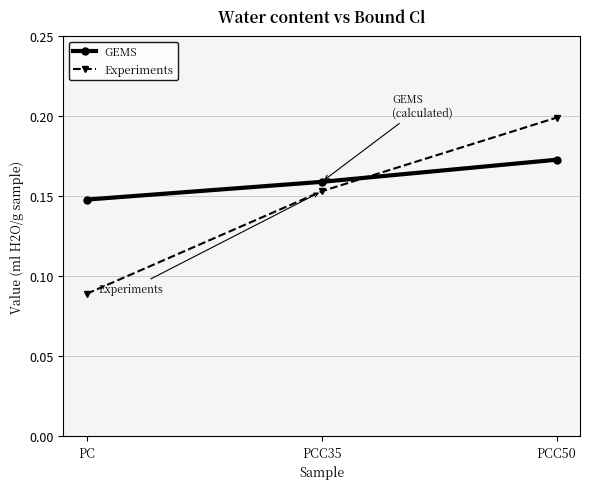

What is the total value across all series at PCC35?

0.3